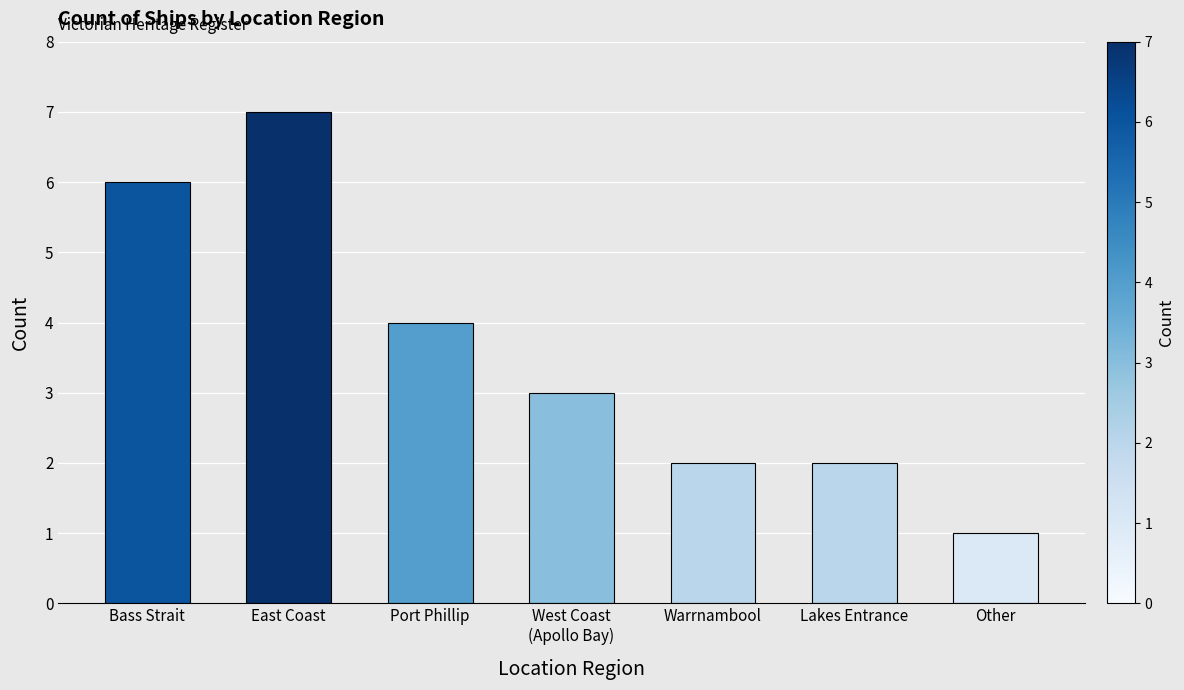

Count the number of data series in this chart.

1